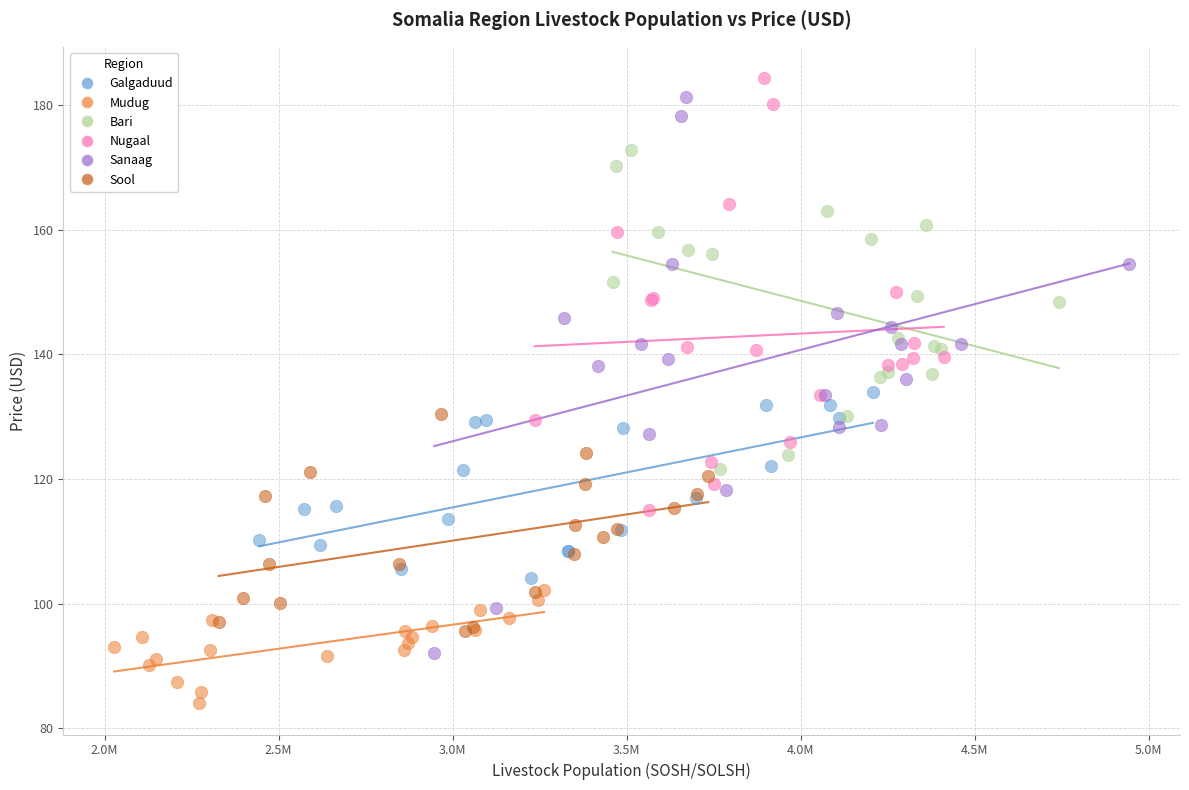

What are all the series names shown in the legend?

Galgaduud, Mudug, Bari, Nugaal, Sanaag, Sool